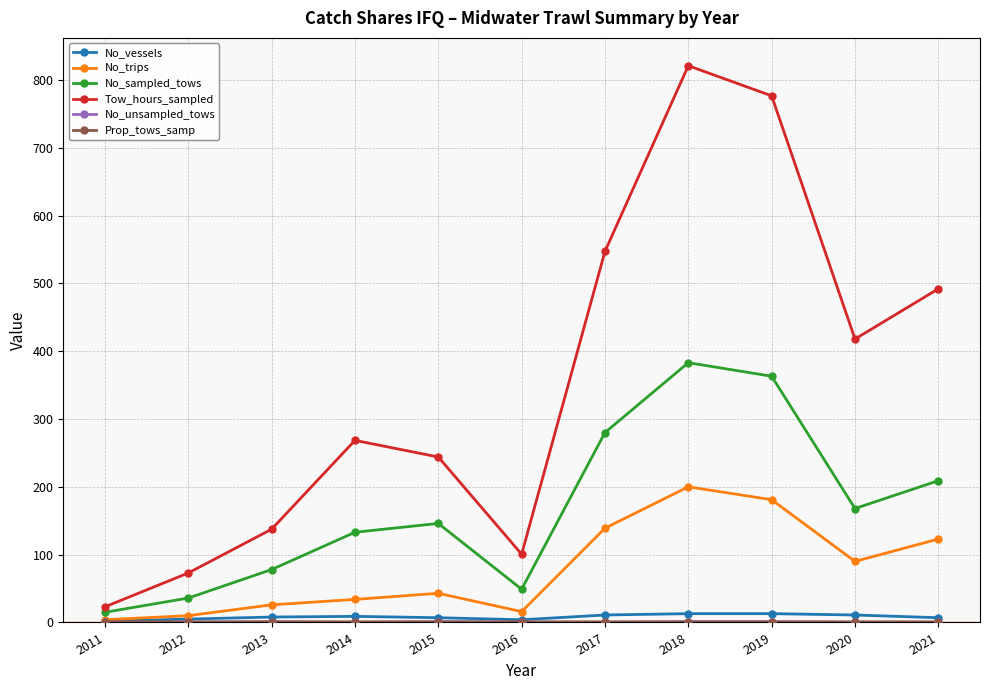

True or false: No_trips has a value of 10.0 at 2012.

True